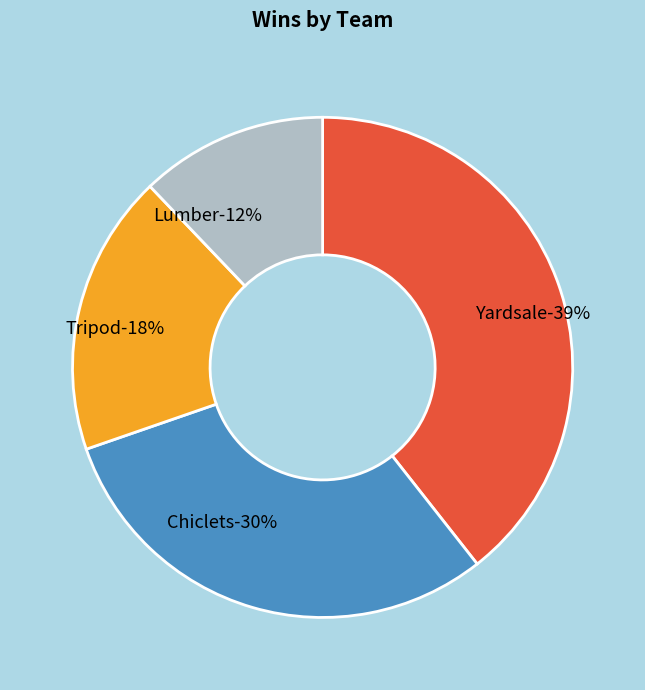

To the nearest percent, what is the combined percentage of Chiclets and Tripod?

48%